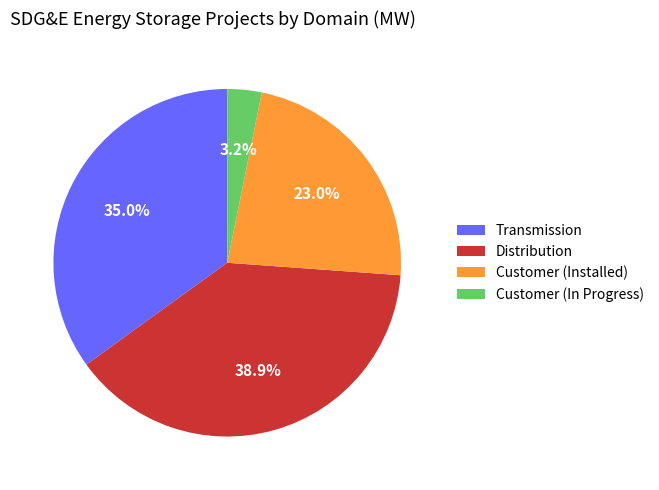

Which category has the smallest portion of the pie?

Customer (In Progress)